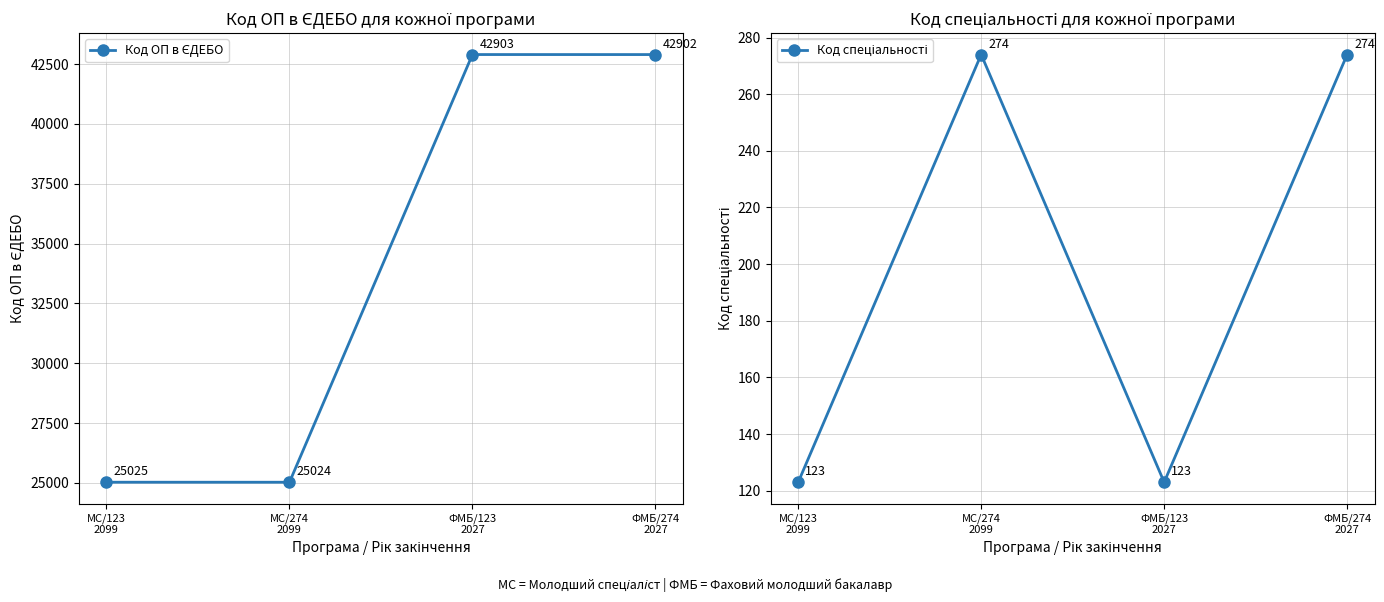

True or false: Код спеціальності and Код ОП в ЄДЕБО intersect in this chart.

False